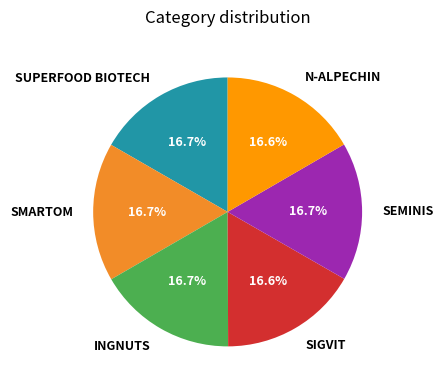

Approximately how many times larger is the value at SEMINIS compared to SMARTOM?

1.0